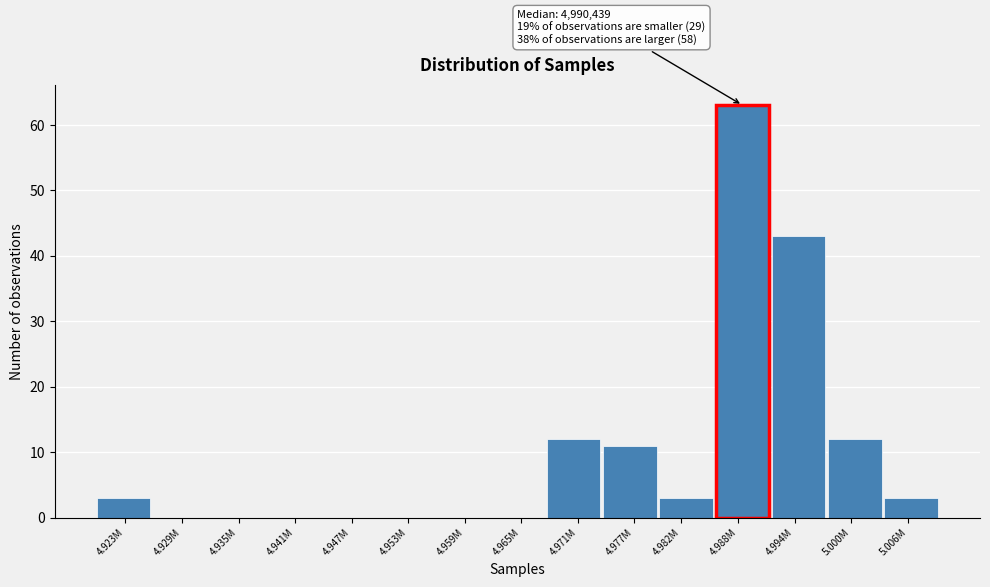

Reading left to right, extract all data points from this chart.

4.923M=3	4.929M=0	4.935M=0	4.941M=0	4.947M=0	4.953M=0	4.959M=0	4.965M=0	4.971M=12	4.977M=11	4.982M=3	4.988M=63	4.994M=43	5.000M=12	5.006M=3